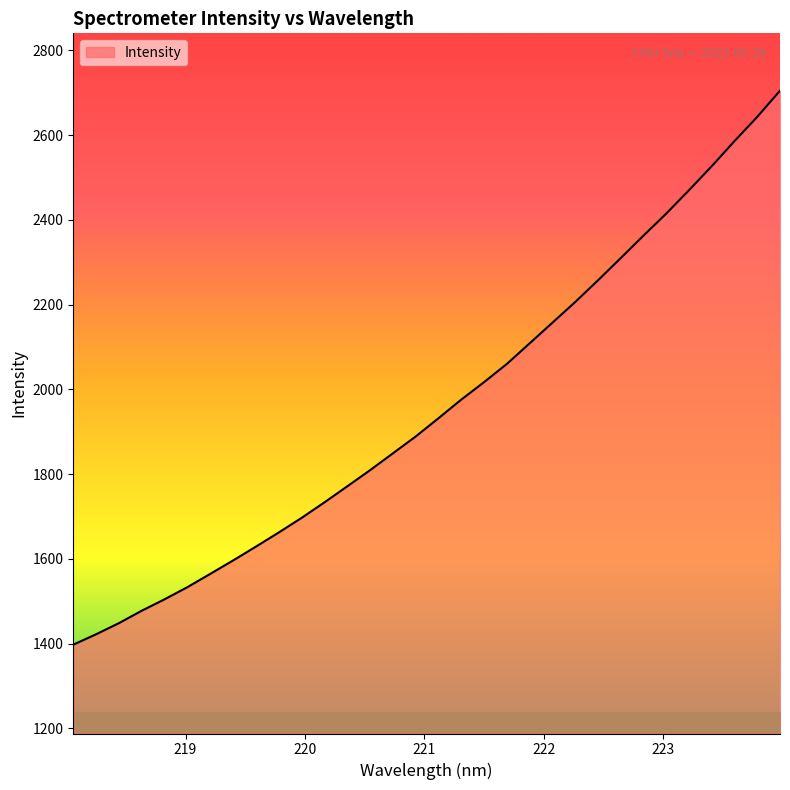

What is the minimum value shown in the chart?

1397.4